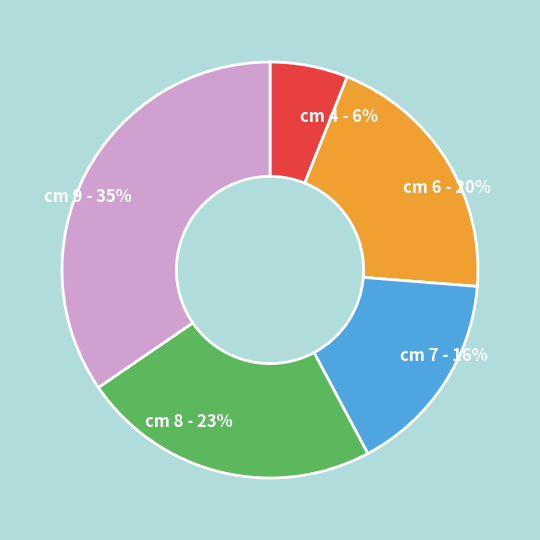

Is there any slice that represents more than half of the pie?

No